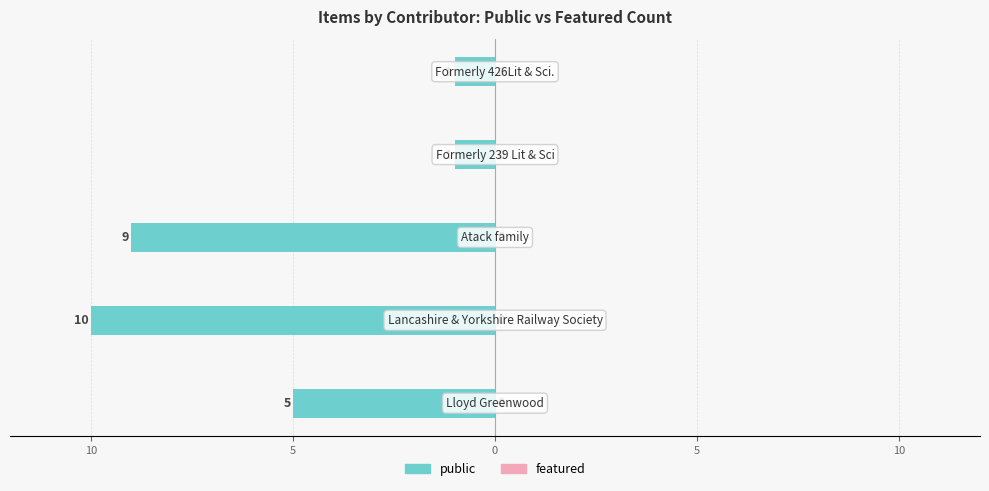

Are the bars horizontal?

Yes